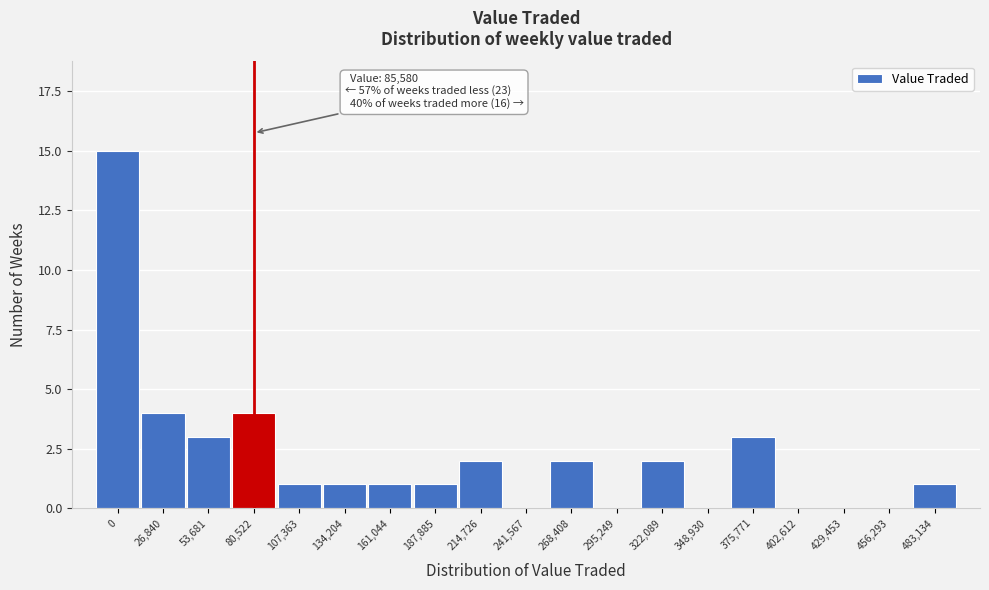

Reading right to left, list all the values displayed in this chart.

483,134=1	456,293=0	429,453=0	402,612=0	375,771=3	348,930=0	322,089=2	295,249=0	268,408=2	241,567=0	214,726=2	187,885=1	161,044=1	134,204=1	107,363=1	80,522=4	53,681=3	26,840=4	0=15